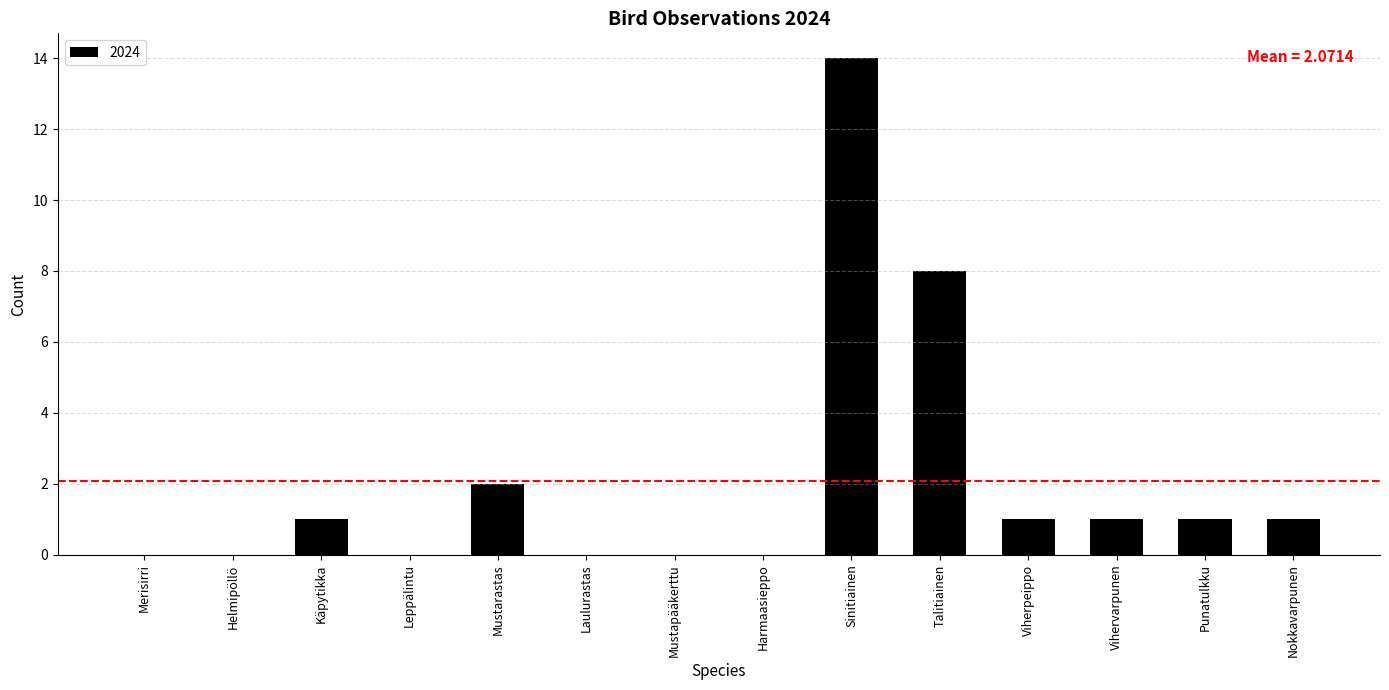

At which label is the value closest to 7?

Talitiainen